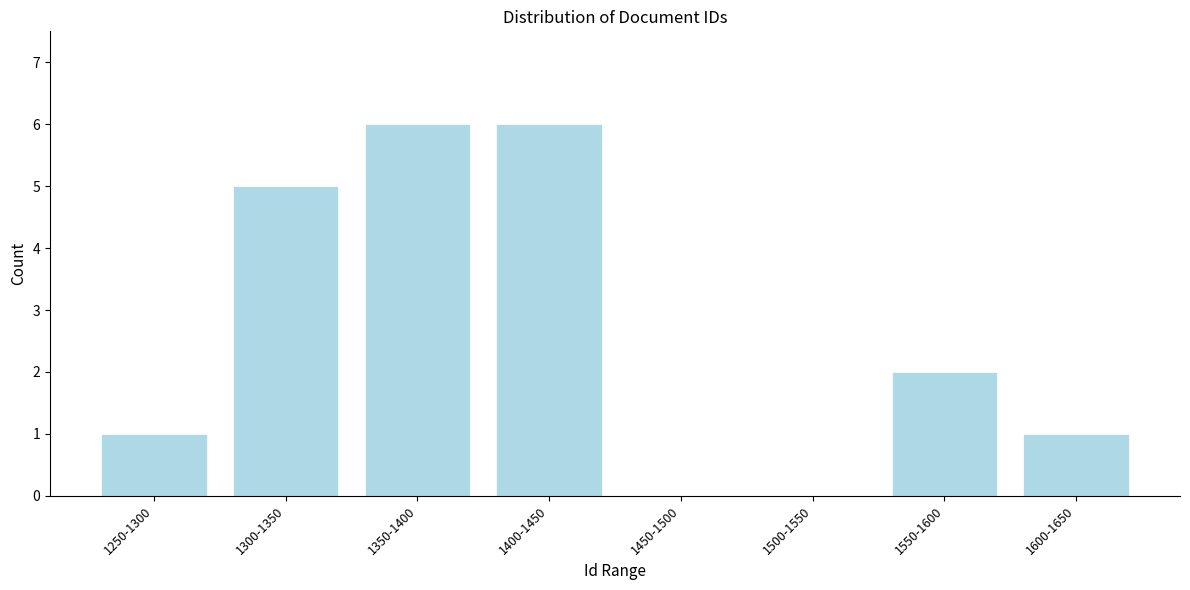

Reading right to left, list all the values displayed in this chart.

1600-1650=1	1550-1600=2	1500-1550=0	1450-1500=0	1400-1450=6	1350-1400=6	1300-1350=5	1250-1300=1